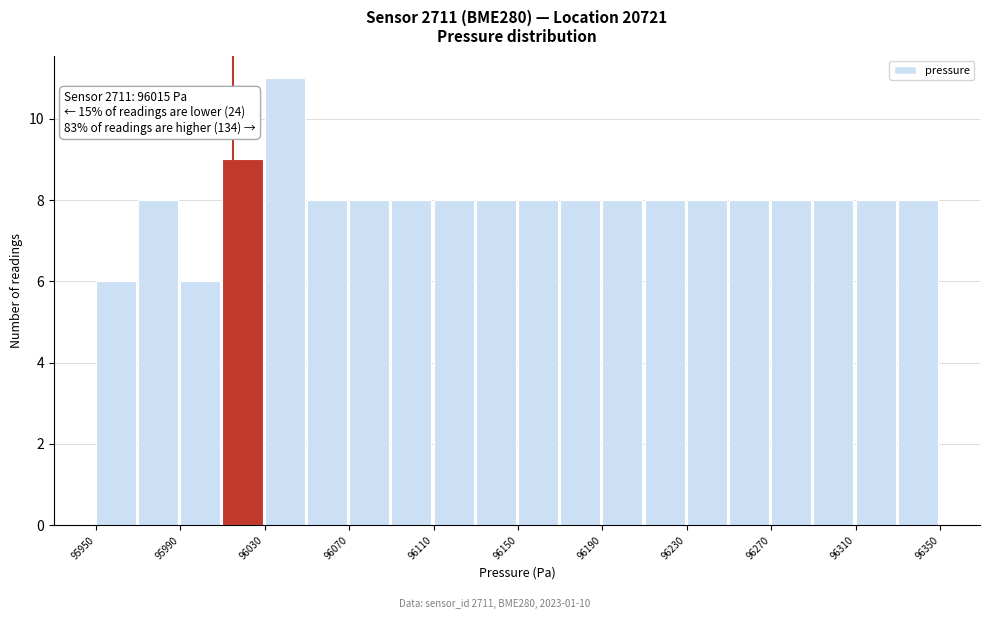

Over which range of the x-axis is the bar tallest?

96030 to 96050